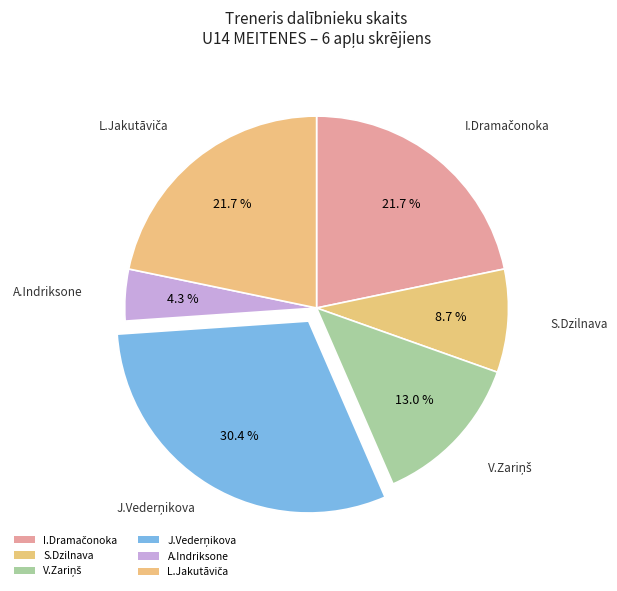

Which has a higher value, S.Dzilnava or I.Dramačonoka?

I.Dramačonoka